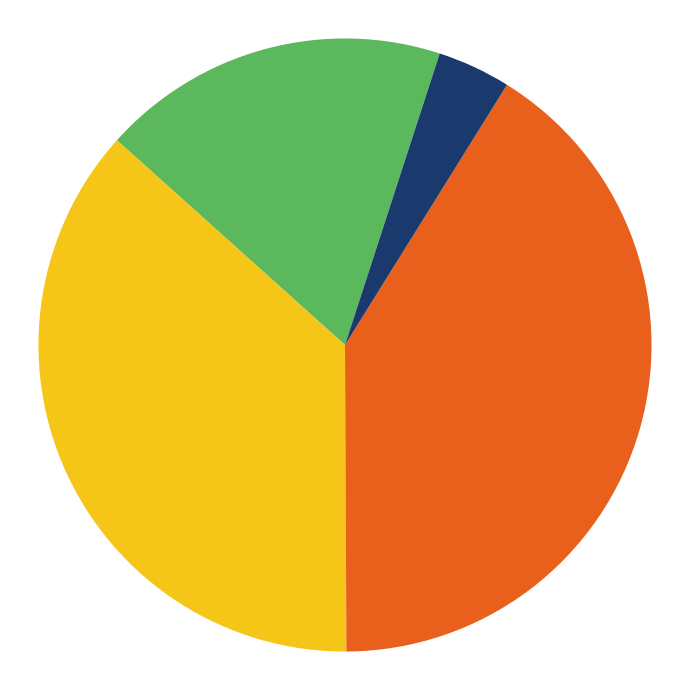

Is there a majority slice in this chart?

No